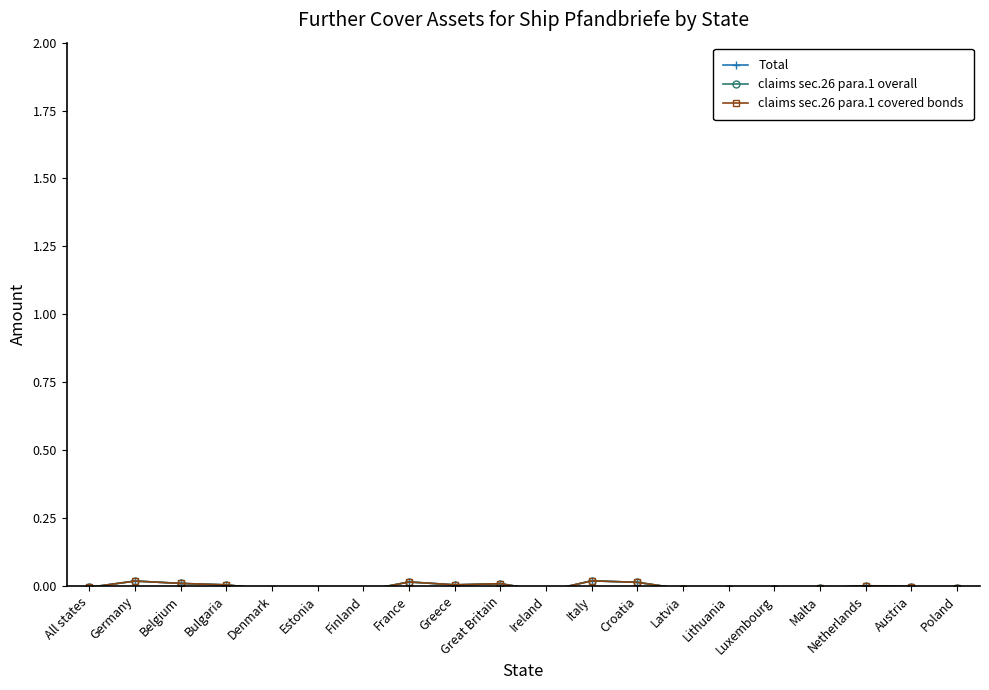

Which category has the lowest value in the claims sec.26 para.1 overall series?

Ireland